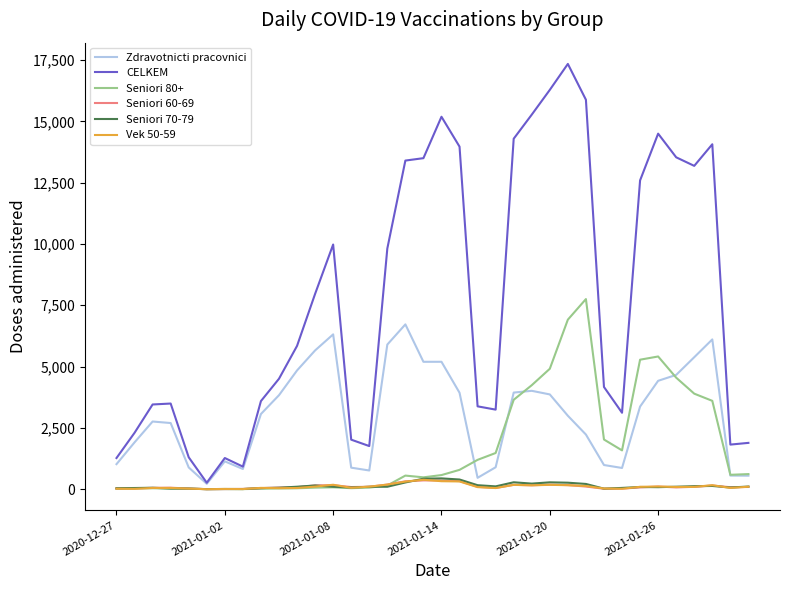

Which series has the widest spread of values?

CELKEM